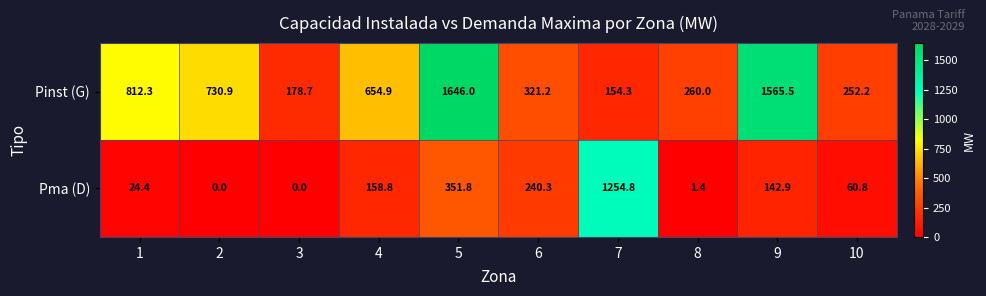

Which series has the largest total across all categories?

Pinst (G)